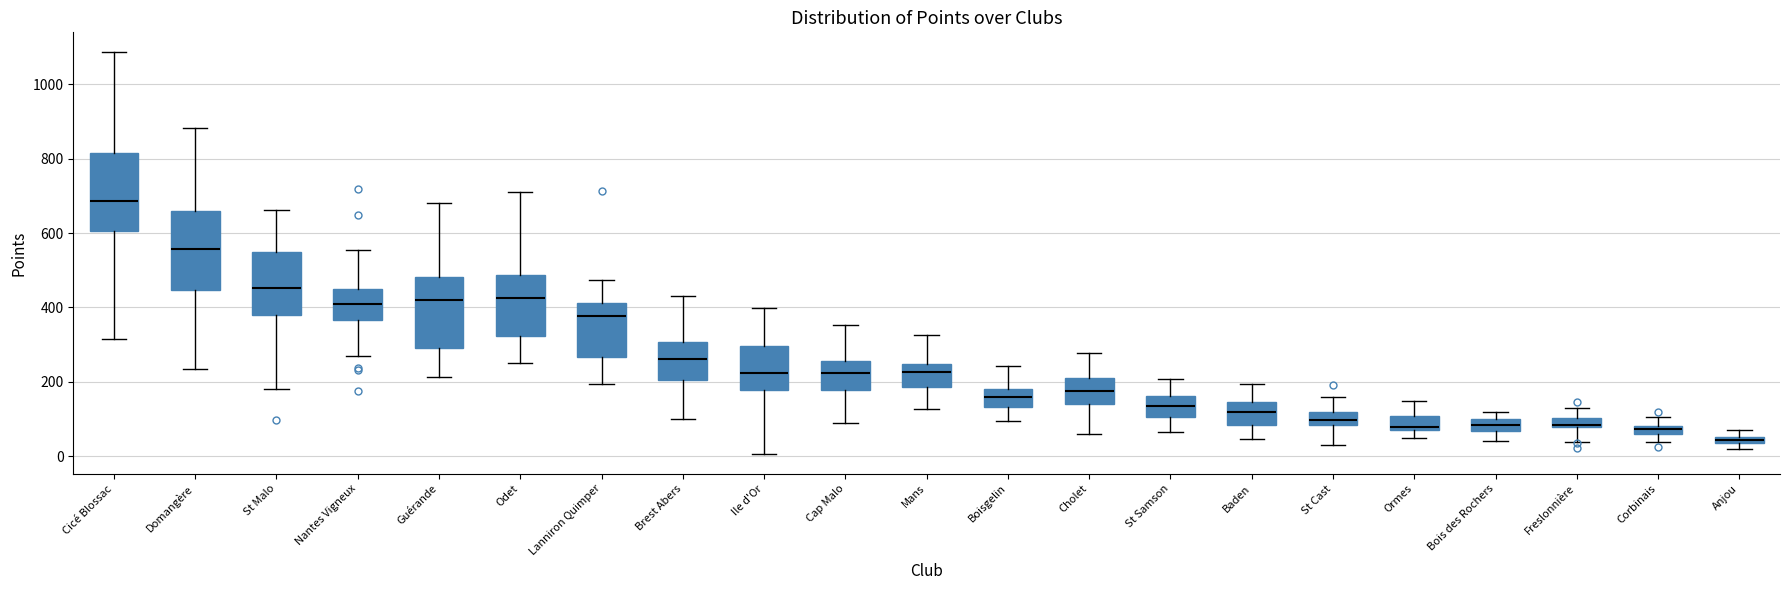

Where does the median line of the box for Cap Malo sit on the y-axis? The values are not printed on the chart, so give them approximately, as read against the axis.

220